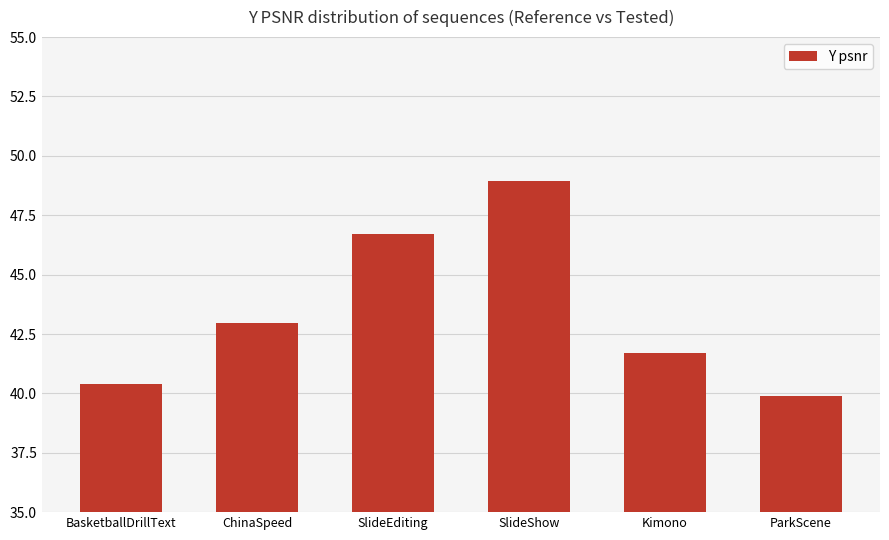

What is the label of the 1st bar from the left?

BasketballDrillText